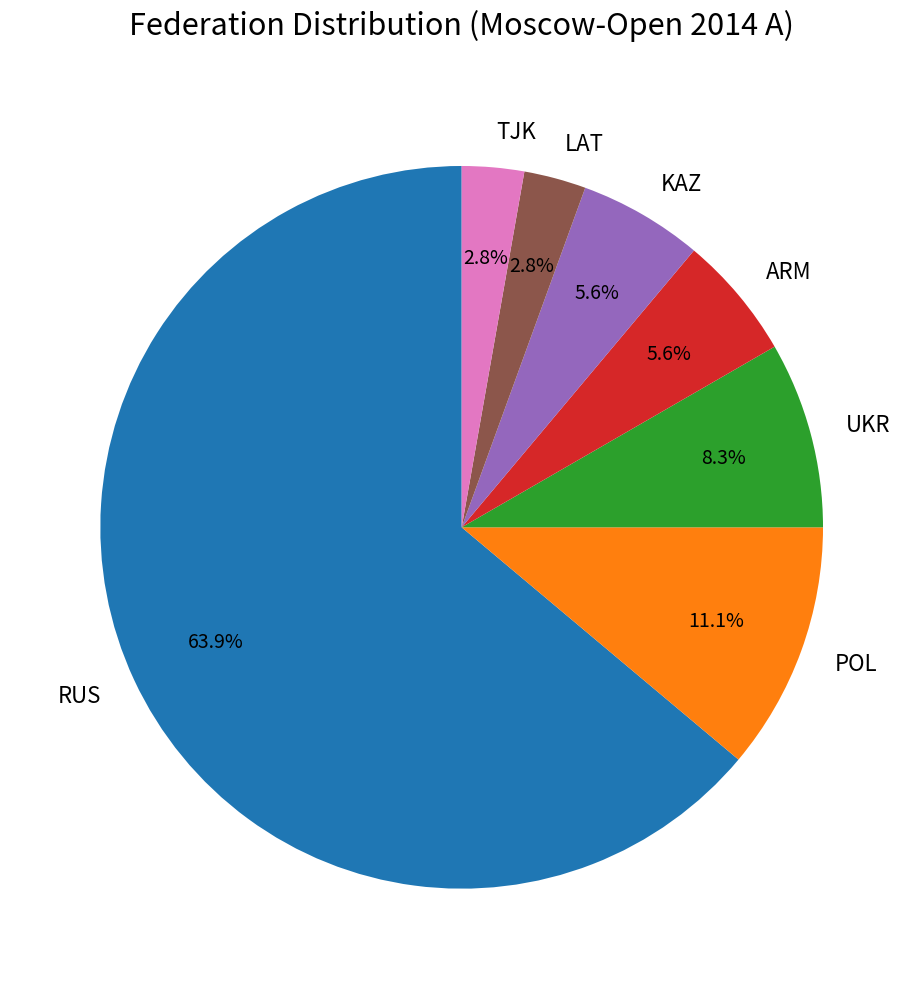

To the nearest percent, what is the average slice percentage?

14%